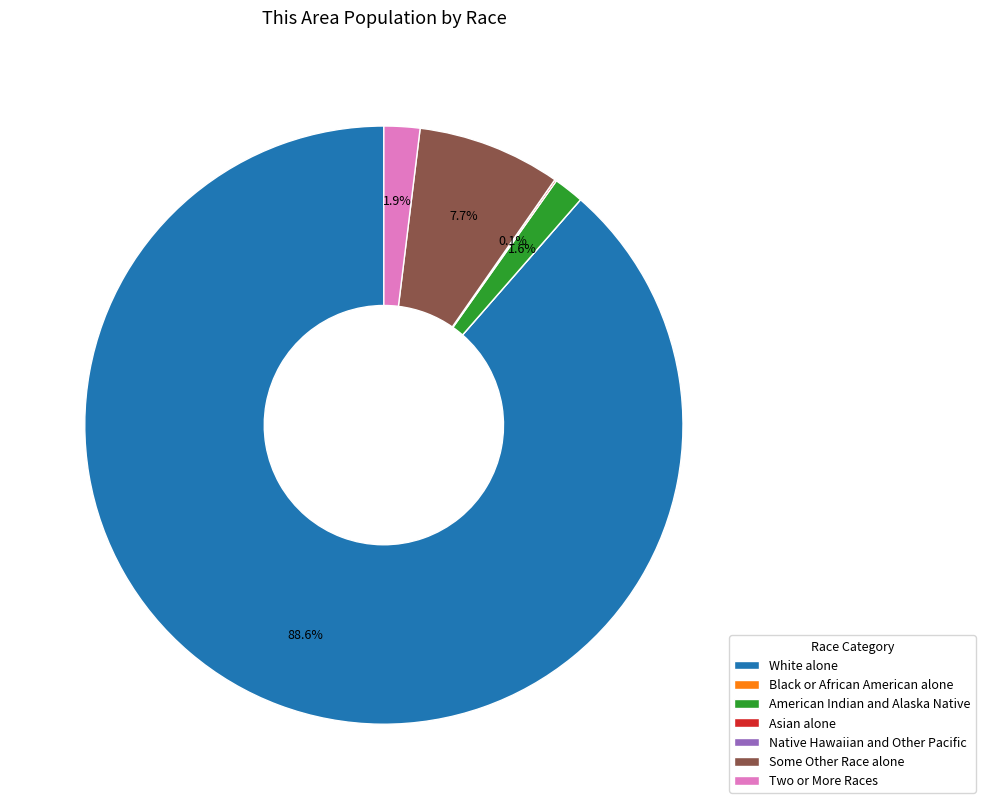

Which slice is the largest?

White alone